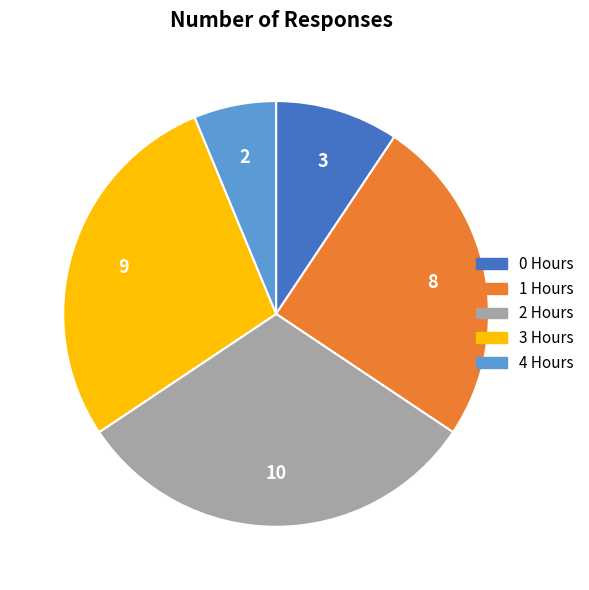

Does 2 represent more than half of the total?

No